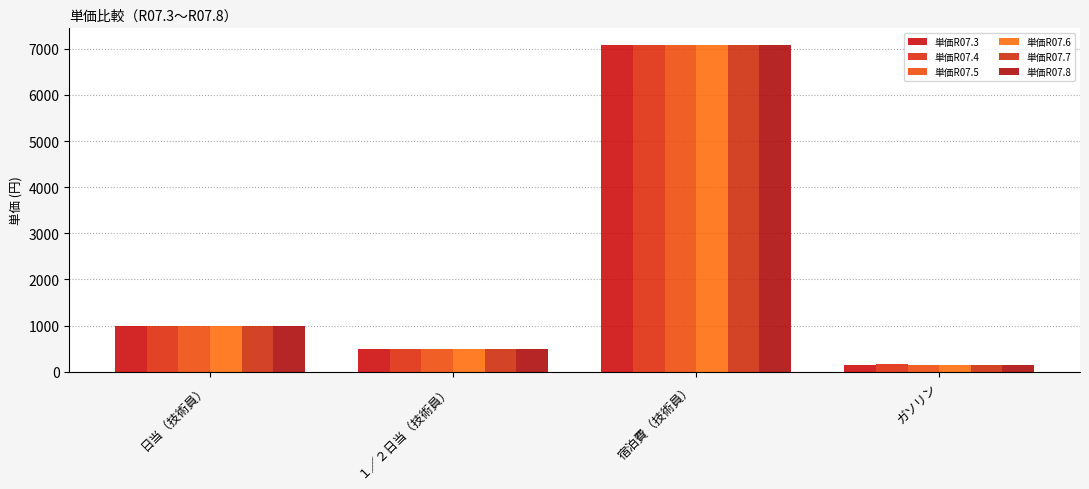

Reading left to right, transcribe all the data shown in this chart.

単価R07.3: 1000	500	7090	152
単価R07.4: 1000	500	7090	157
単価R07.5: 1000	500	7090	156
単価R07.6: 1000	500	7090	156
単価R07.7: 1000	500	7090	155
単価R07.8: 1000	500	7090	146